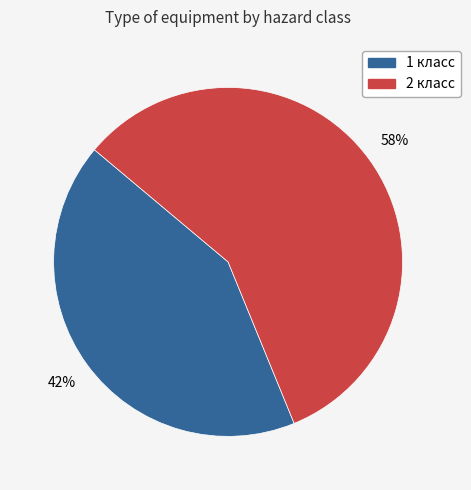

The 2 класс slice represents 44% of the pie. True or false?

False